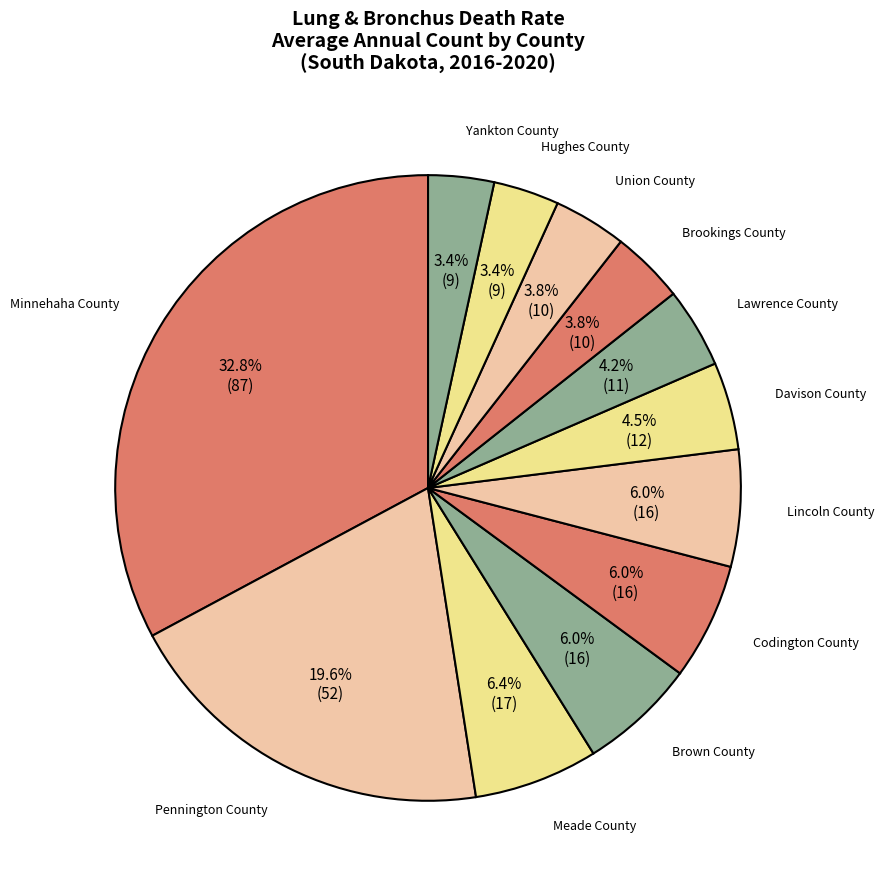

Which category has the smallest portion of the pie?

Hughes County